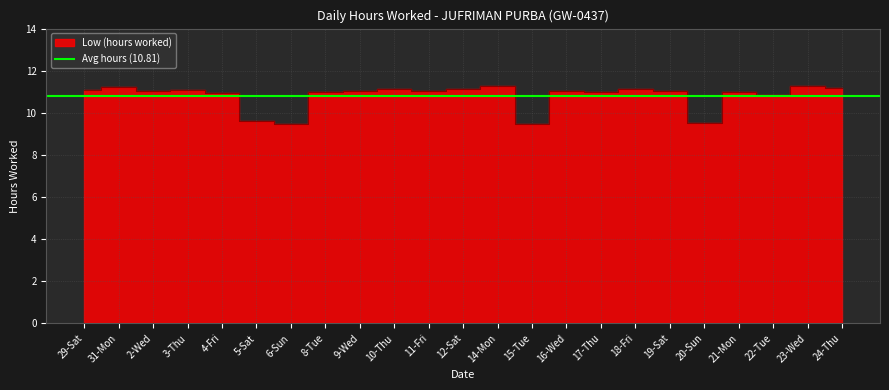

What is the label of the 9th point from the right?

16-Wed